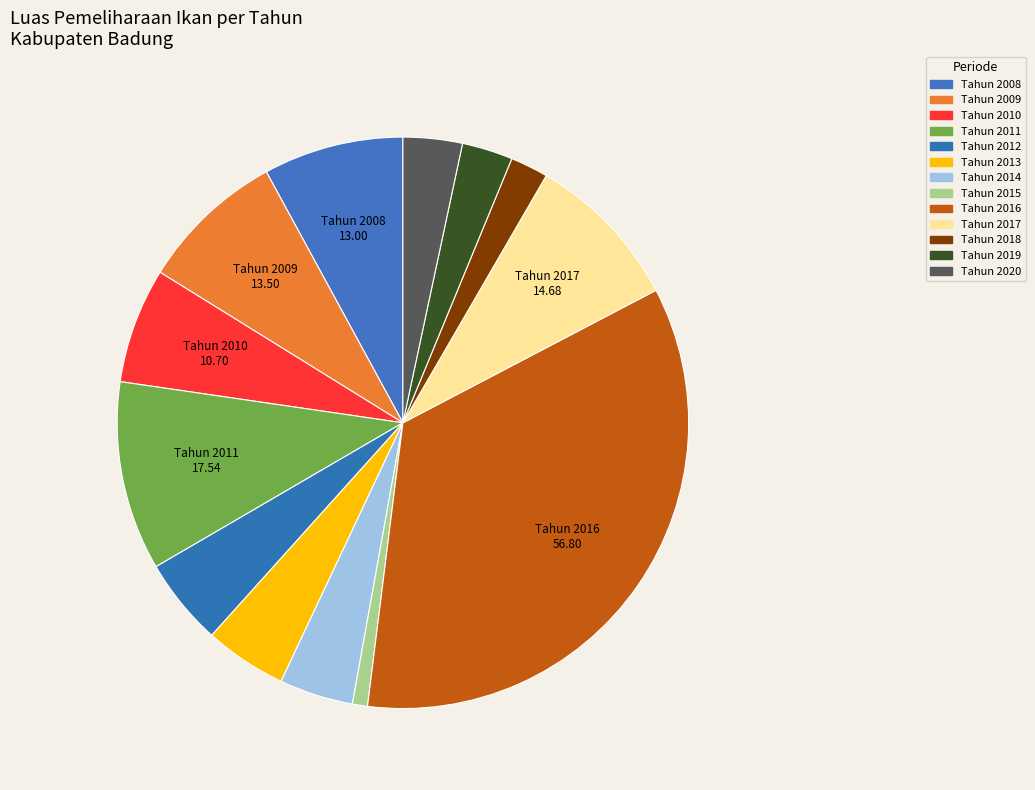

Does Tahun 2020 account for over 50% of the chart?

No